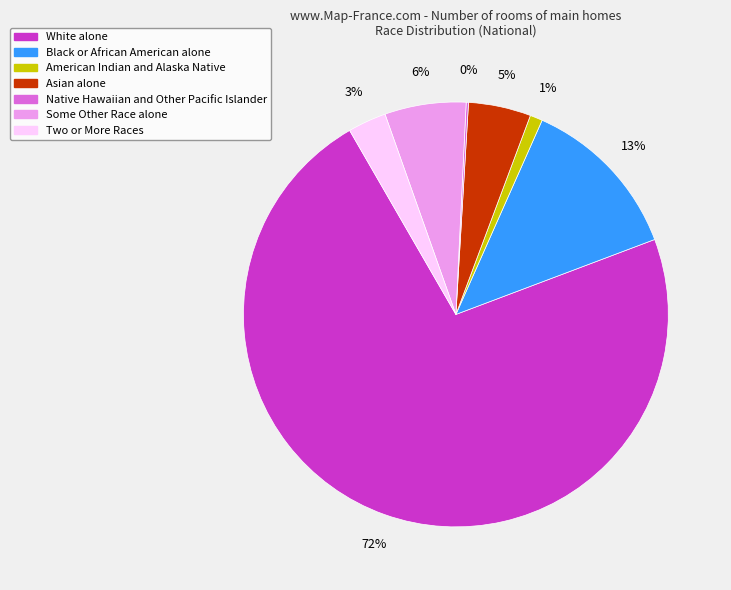

To the nearest percent, what is the average slice percentage?

14%